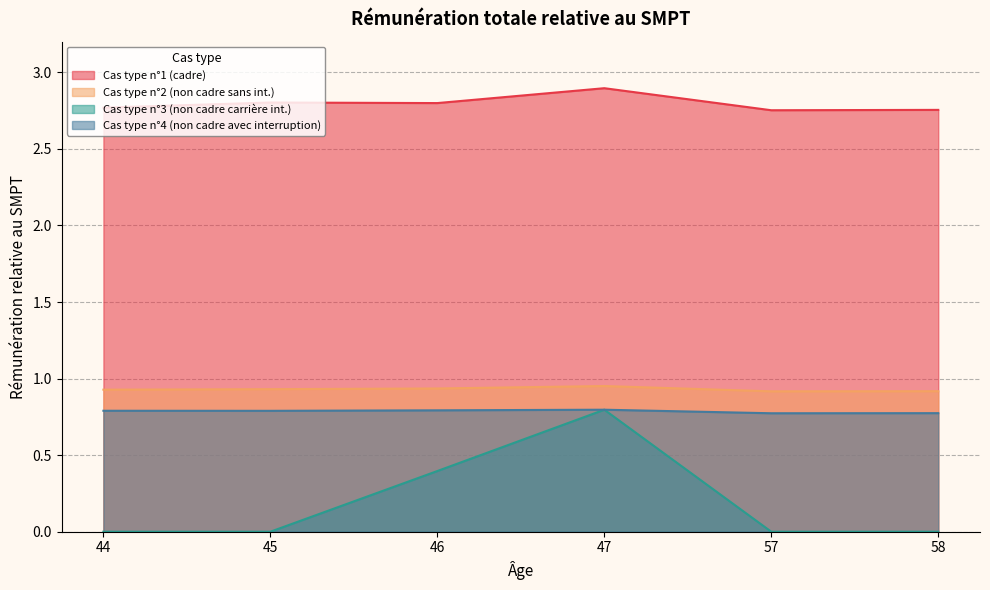

Rank the series at 47 from highest to lowest value.

Cas type n°1 (cadre), Cas type n°2 (non cadre sans int.), Cas type n°3 (non cadre carrière int.), Cas type n°4 (non cadre avec interruption)